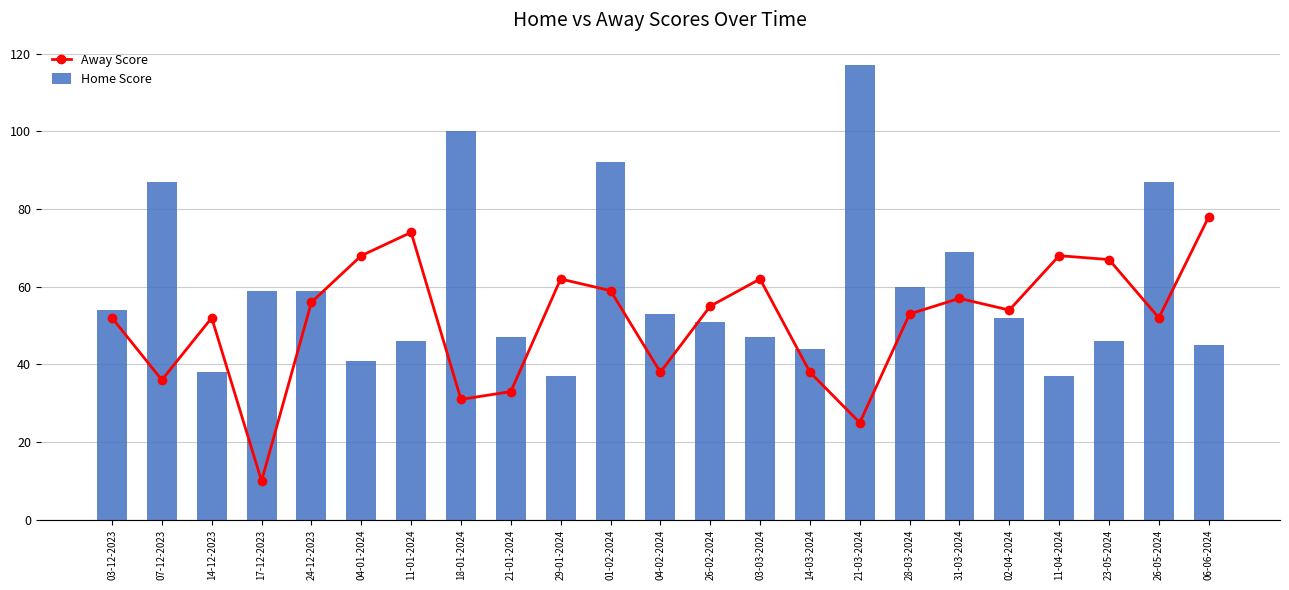

True or false: Home Score has a value of 117 at 21-03-2024.

True